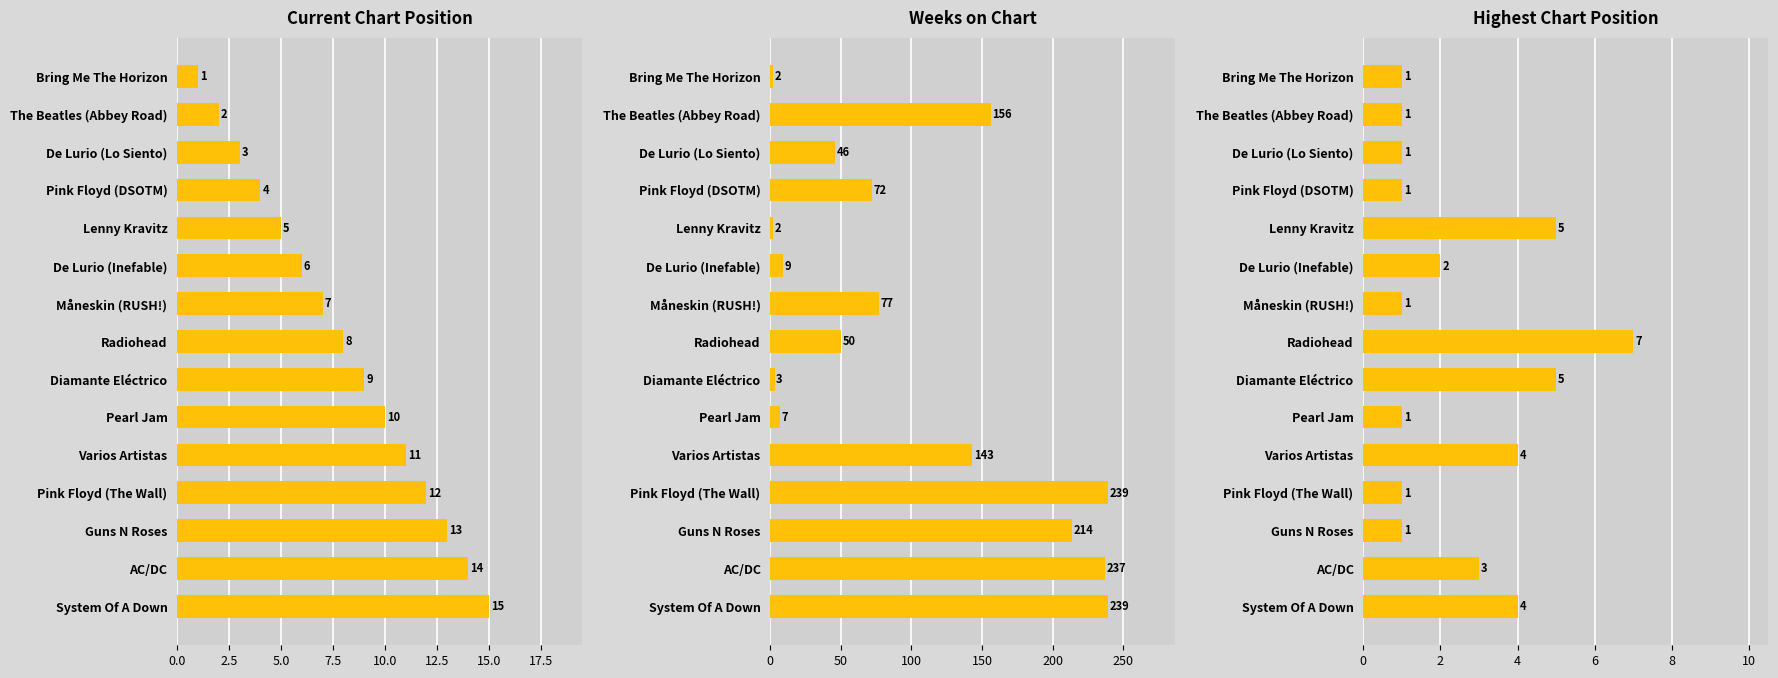

Does the chart contain stacked bars?

No